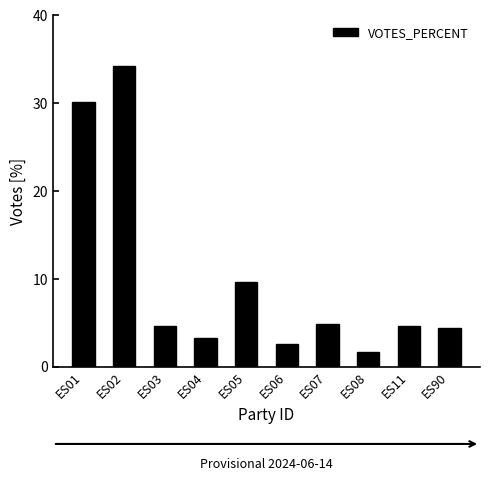

What is the change in value from ES06 to ES07?

+2.4